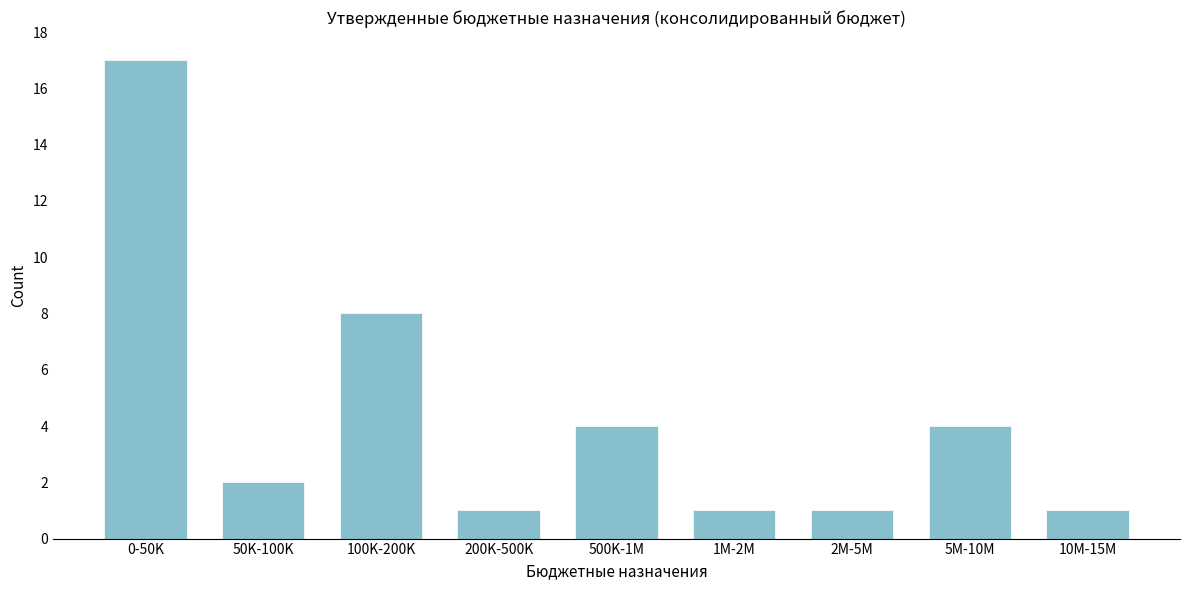

Reading left to right, transcribe all the data shown in this chart.

17	2	8	1	4	1	1	4	1